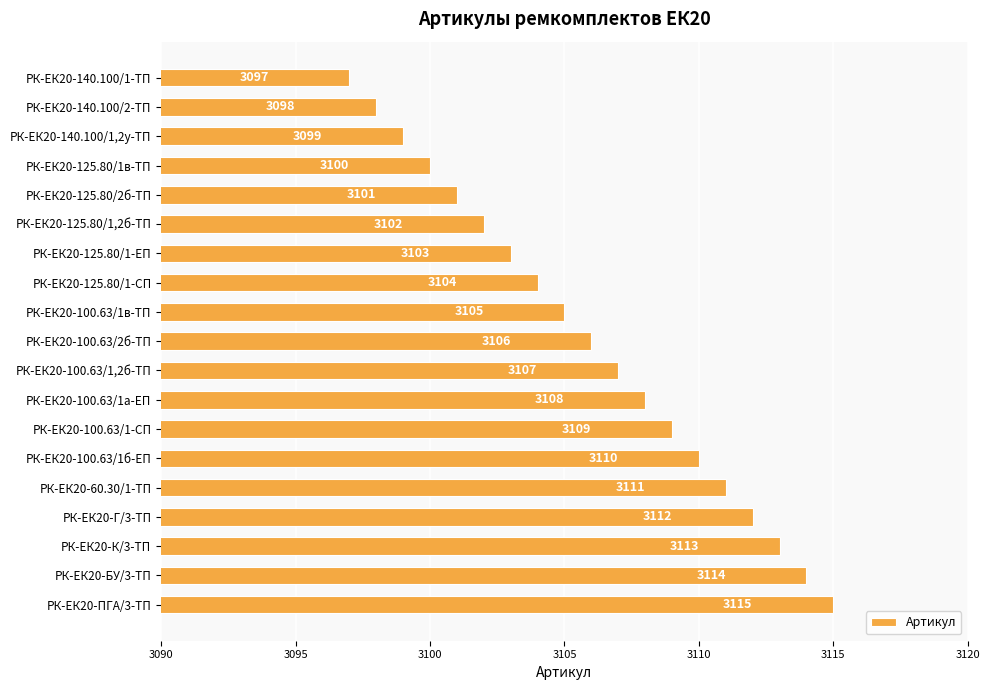

Approximately how many times larger is the value at РК-ЕК20-БУ/3-ТП compared to РК-ЕК20-К/3-ТП?

1.0